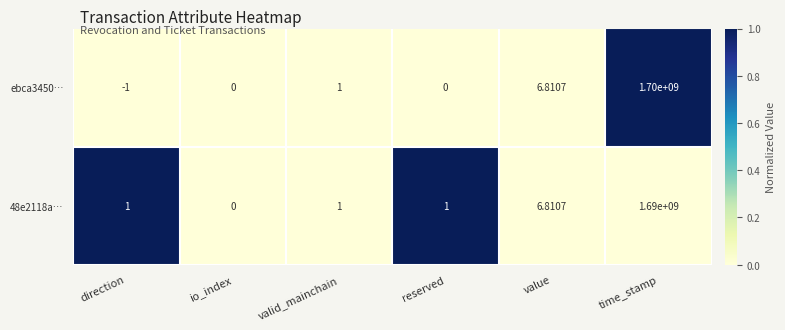

At which category is the sum across all series the highest?

time_stamp